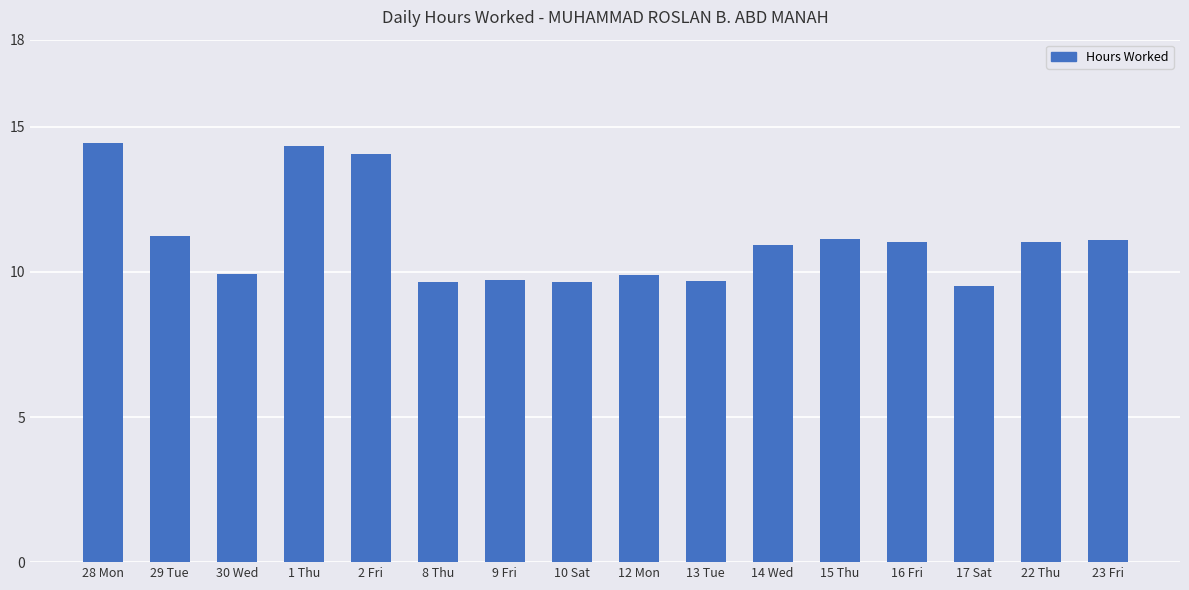

What is the minimum value shown in the chart?

9.5